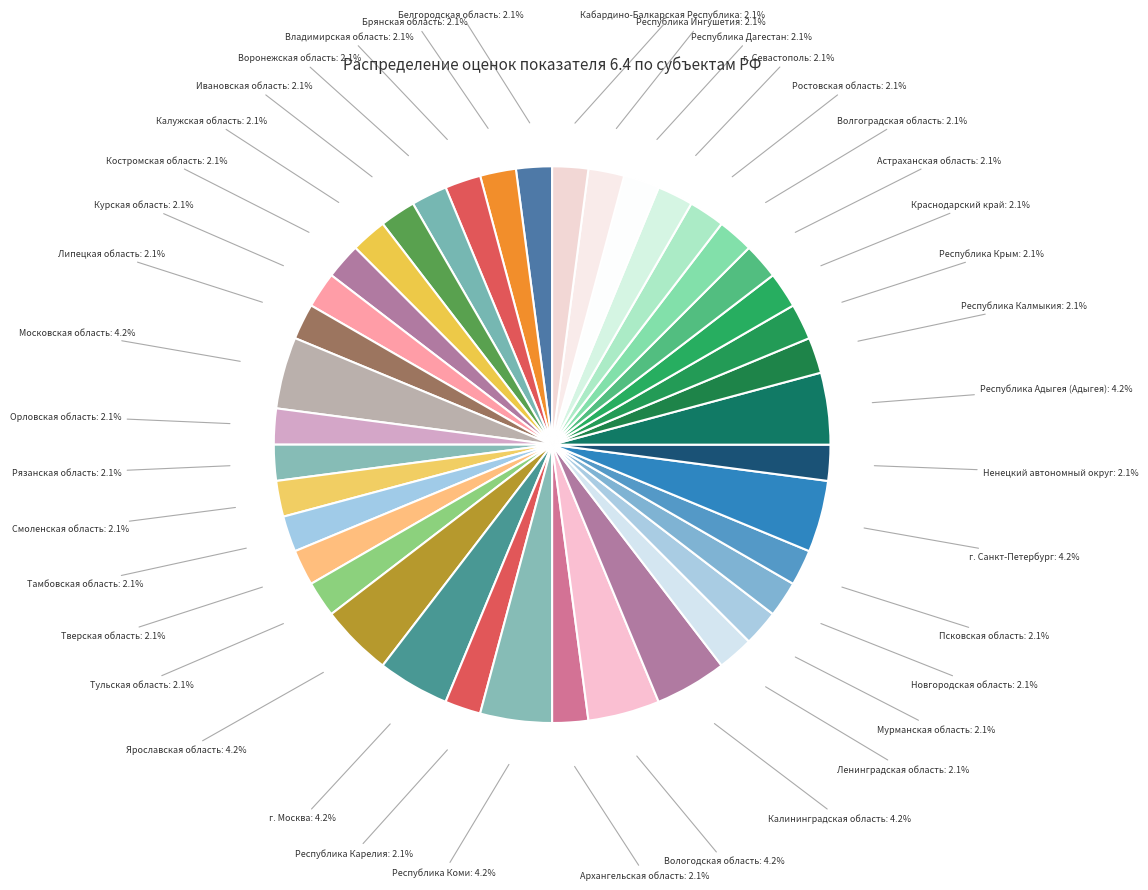

Rank the categories by value from highest to lowest.

Московская область, Ярославская область, г. Москва, Республика Коми, Вологодская область, Калининградская область, г. Санкт-Петербург, Республика Адыгея (Адыгея), Белгородская область, Брянская область, Владимирская область, Воронежская область, Ивановская область, Калужская область, Костромская область, Курская область, Липецкая область, Орловская область, Рязанская область, Смоленская область, Тамбовская область, Тверская область, Тульская область, Республика Карелия, Архангельская область, Ленинградская область, Мурманская область, Новгородская область, Псковская область, Ненецкий автономный округ, Республика Калмыкия, Республика Крым, Краснодарский край, Астраханская область, Волгоградская область, Ростовская область, г. Севастополь, Республика Дагестан, Республика Ингушетия, Кабардино-Балкарская Республика